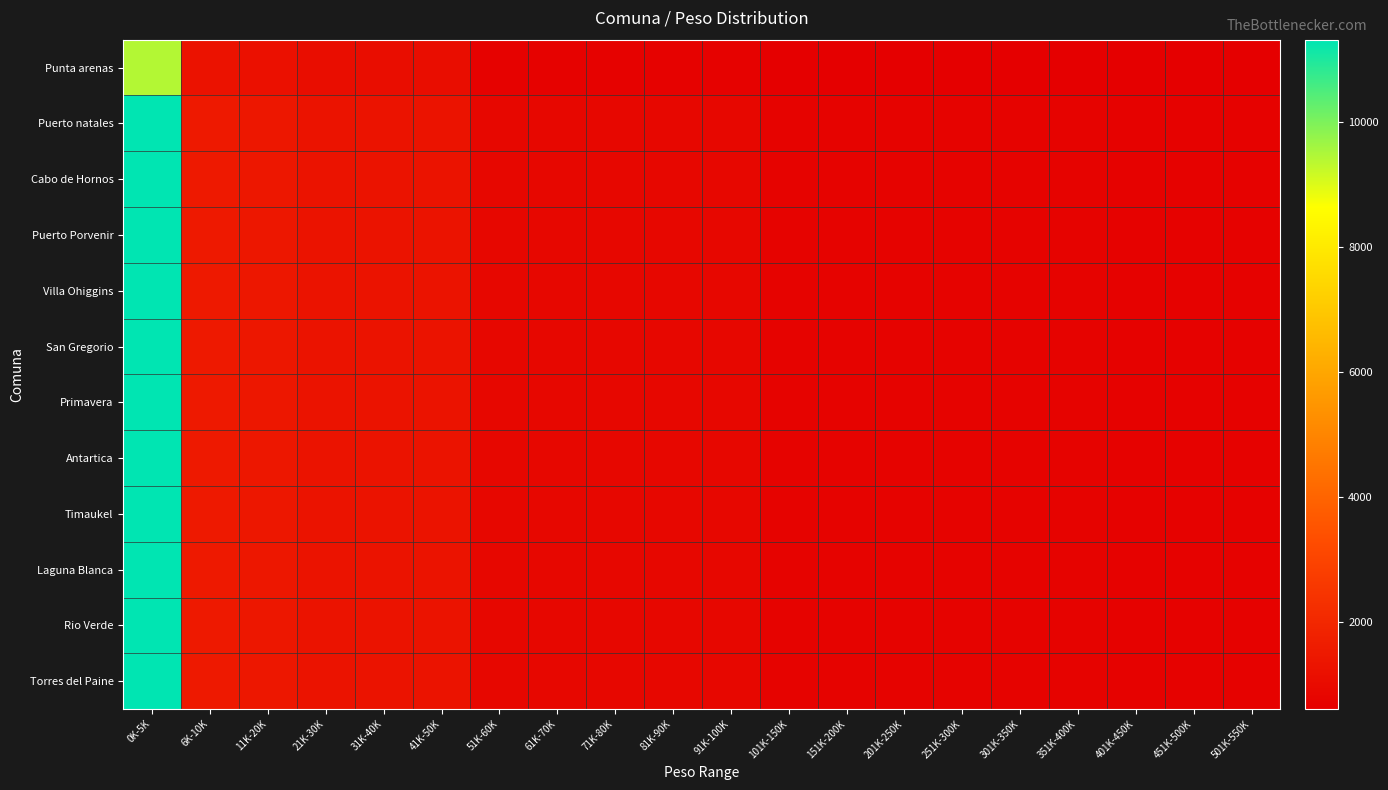

At how many categories does at least one series exceed 2837?

1